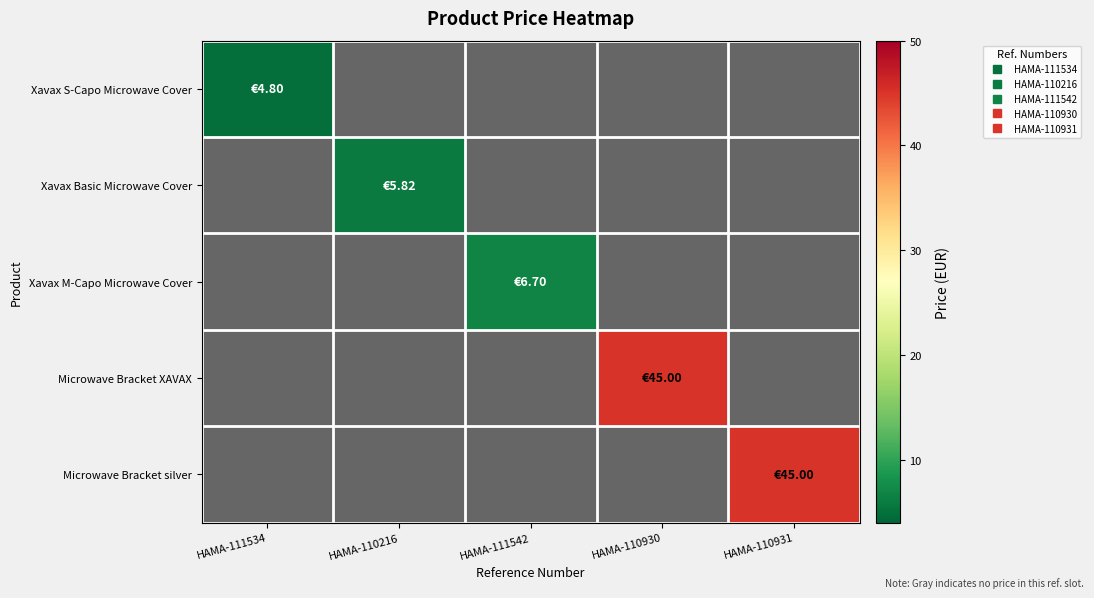

What value does the Xavax M-Capo Microwave Cover series have at HAMA-111542?

6.7